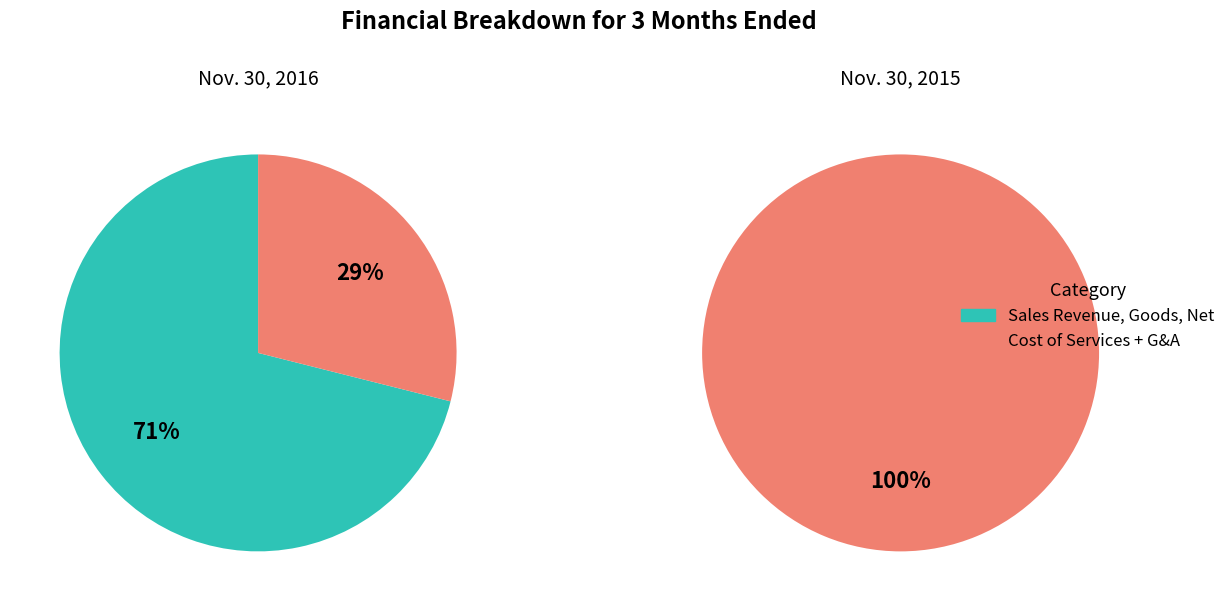

To the nearest percent, what percentage of the pie is General and Administrative Expense?

100%